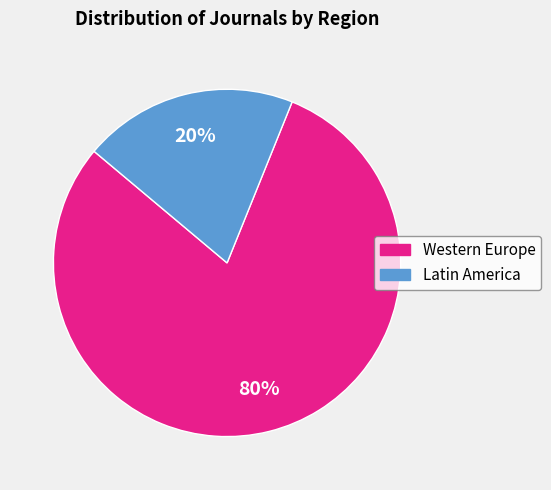

Which category accounts for the majority?

Western Europe